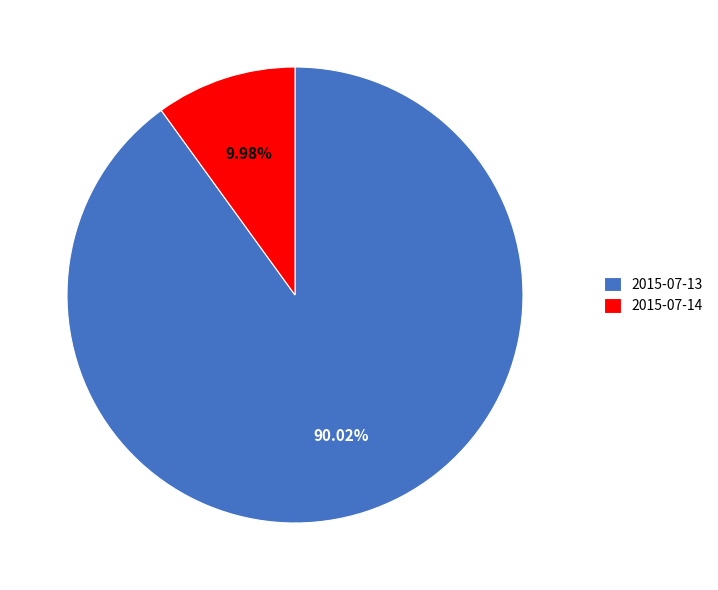

Is there a majority slice in this chart?

Yes